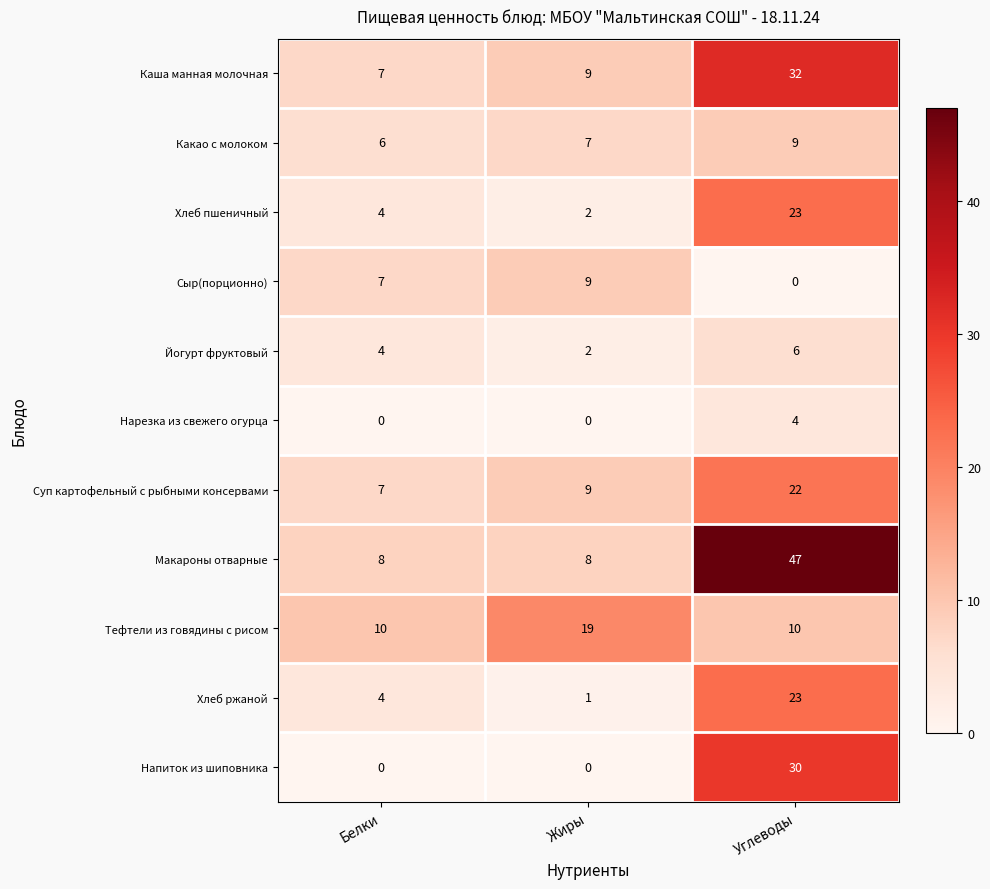

What is the sum of all Нарезка из свежего огурца values?

4